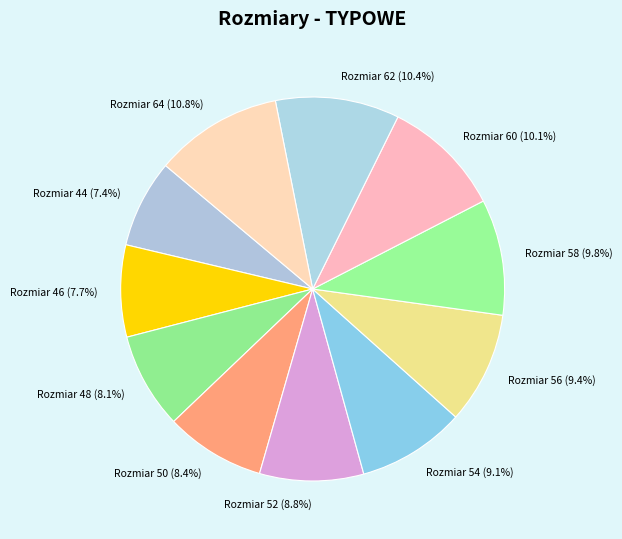

Between Rozmiar 54 and Rozmiar 50, which is larger?

Rozmiar 54